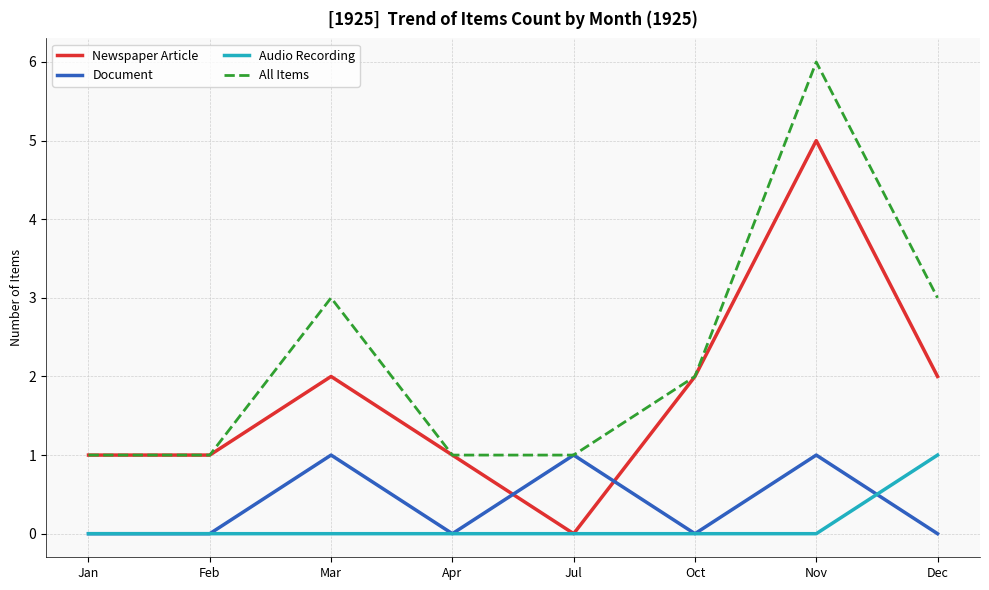

Is it true that Document equals 0 at Nov?

False